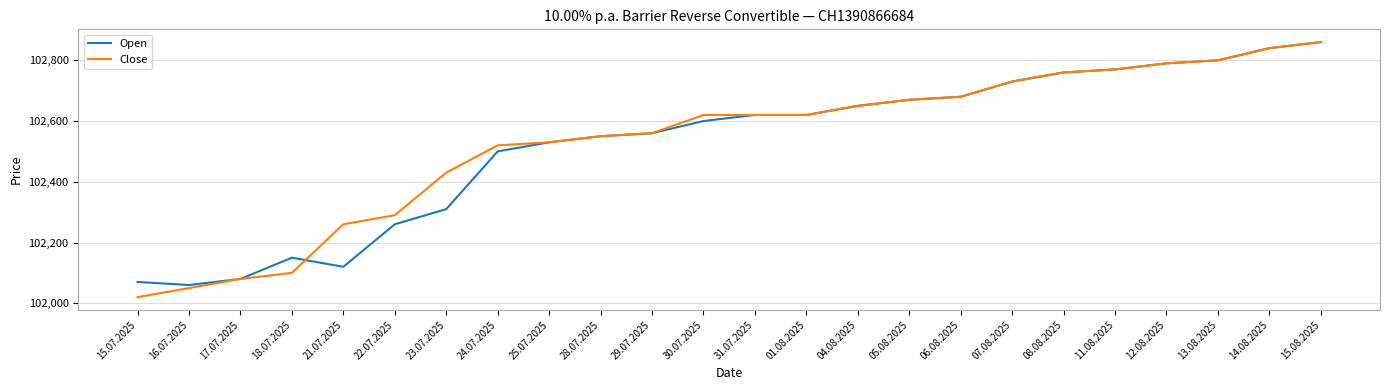

Where is Open nearest to the value 102460?

24.07.2025